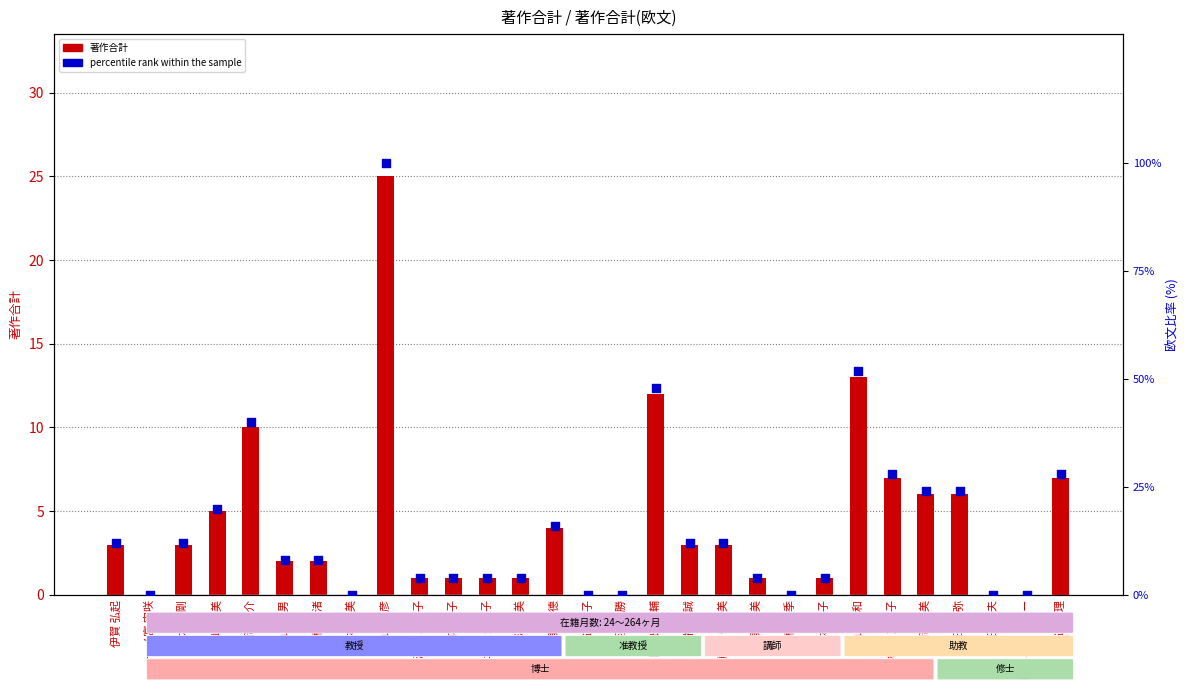

Which series has the largest Y range (max minus min)?

percentile rank within the sample